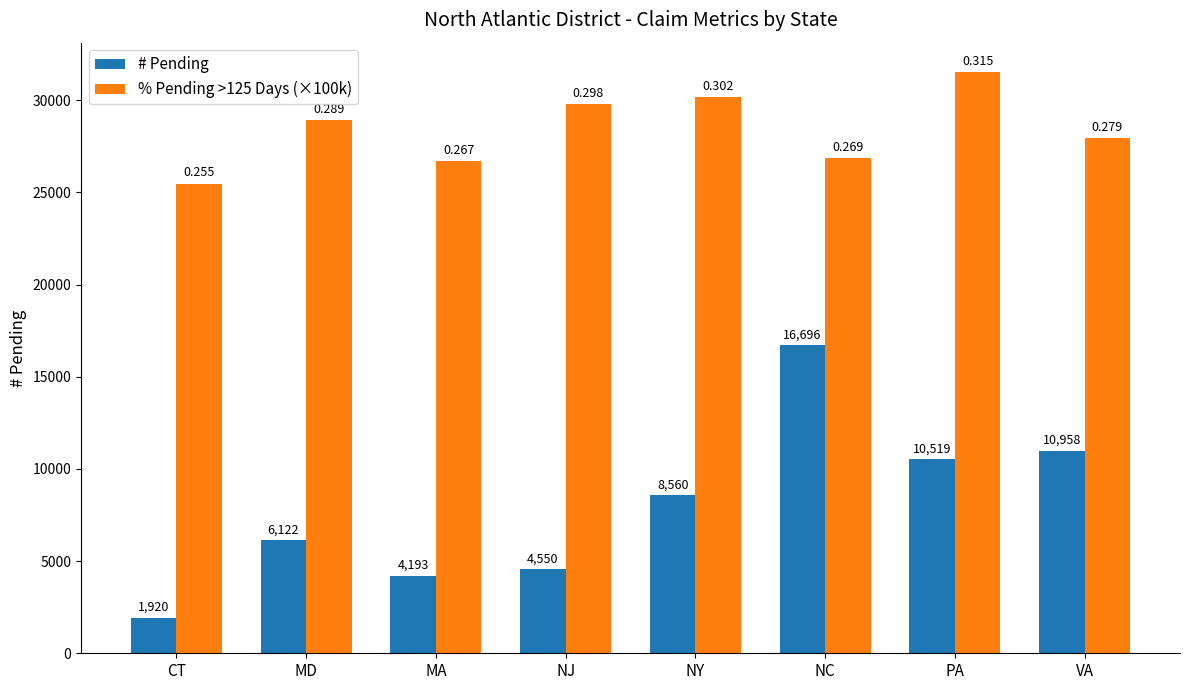

The % Pending >125 Days (×100k) series shows 28930.0 at MD. True or false?

True